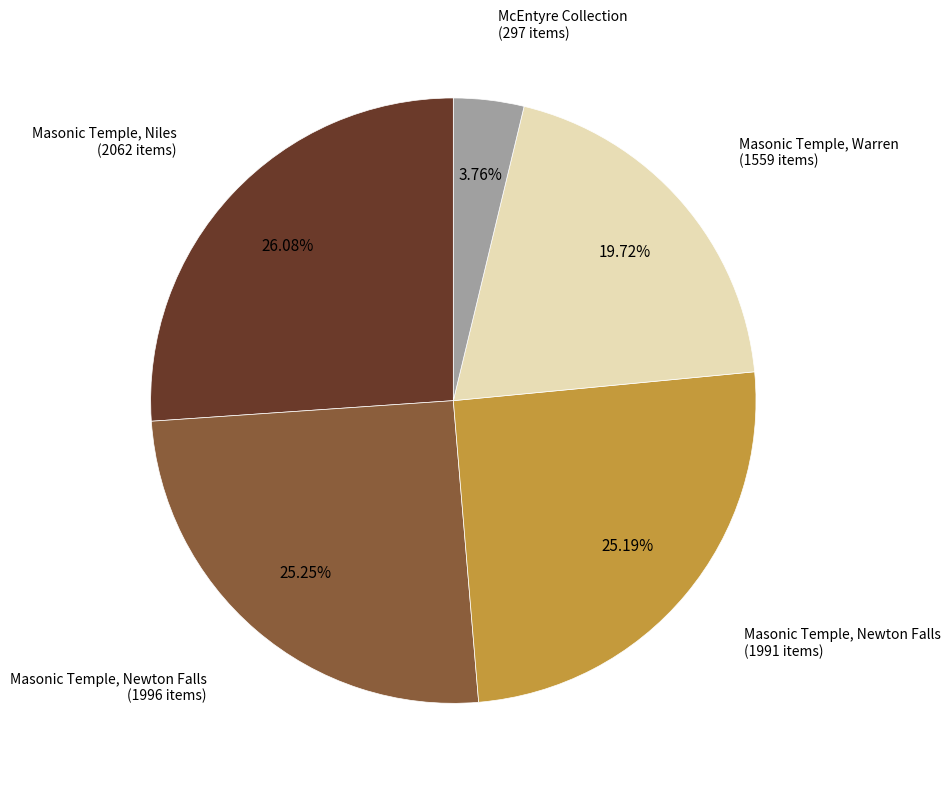

How many slices are in this pie chart?

5